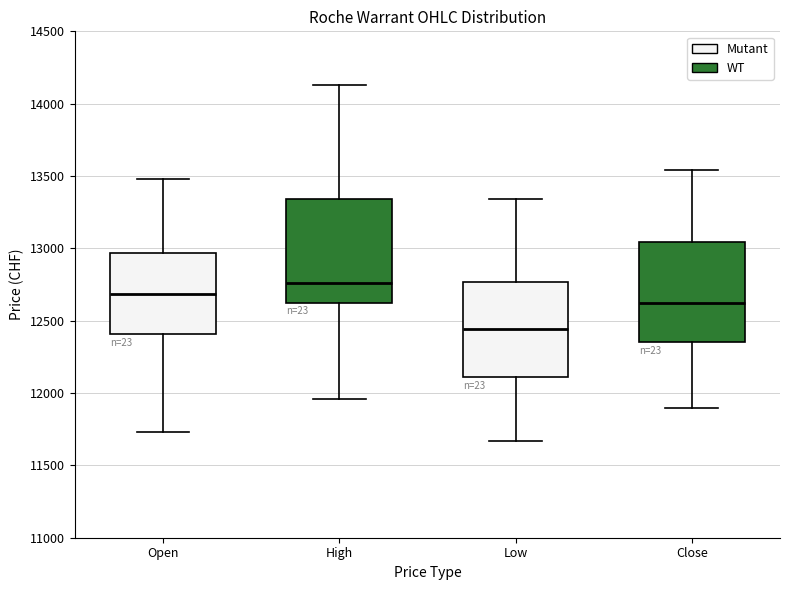

Reading left to right, read every box against the y-axis: the position of its median line, the range the box covers, and the ends of its whiskers. The values are not printed on the chart, so give them approximately, as read against the axis.

Open: median 12700, box 12400 to 12950, whiskers 11750 to 13500
High: median 12750, box 12650 to 13350, whiskers 11950 to 14150
Low: median 12450, box 12100 to 12750, whiskers 11650 to 13350
Close: median 12600, box 12350 to 13050, whiskers 11900 to 13550